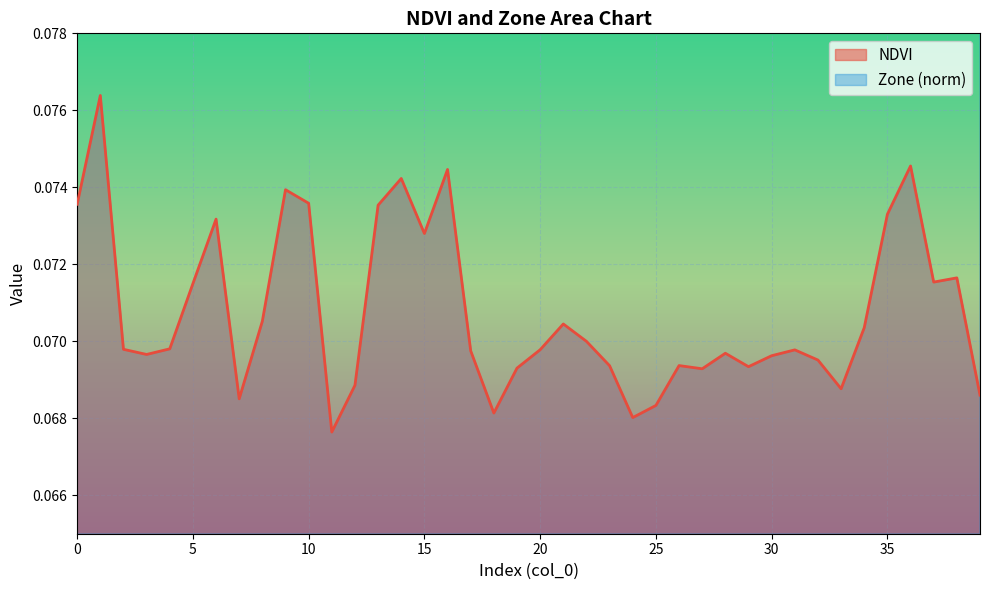

What are all the series names shown in the legend?

NDVI, Zone